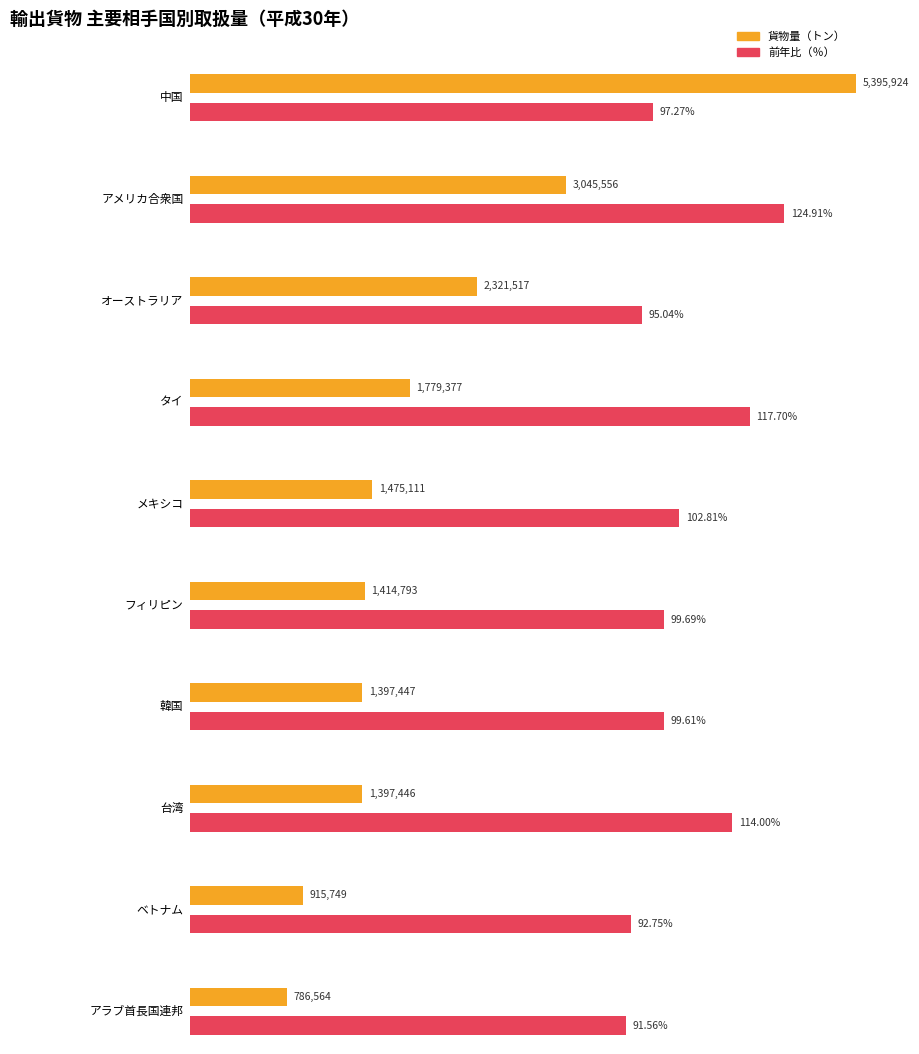

Which series changed the most between タイ and メキシコ?

輸出_貨物量